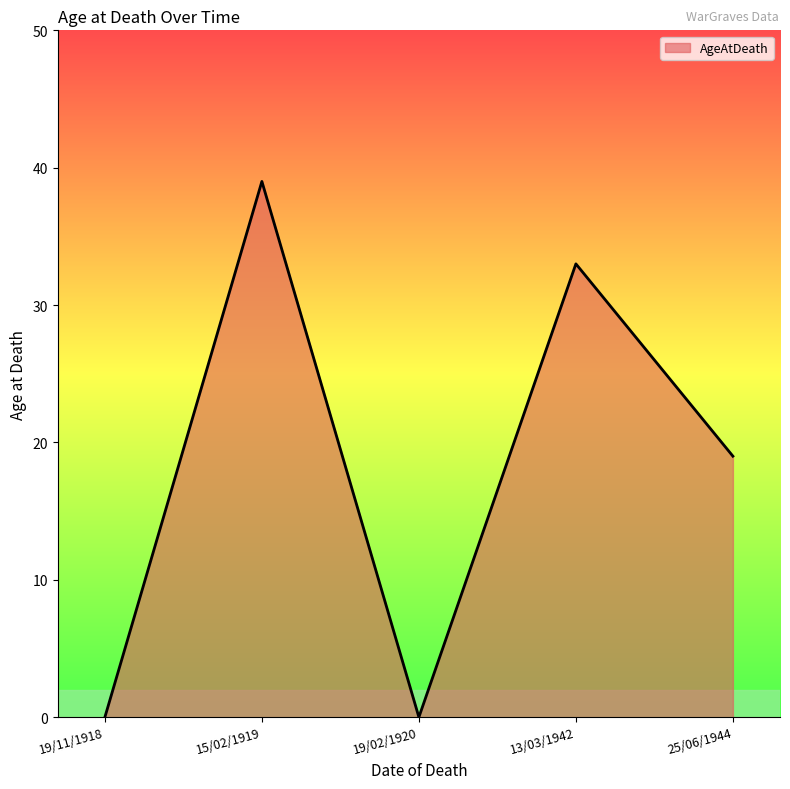

What is the greatest value displayed?

39